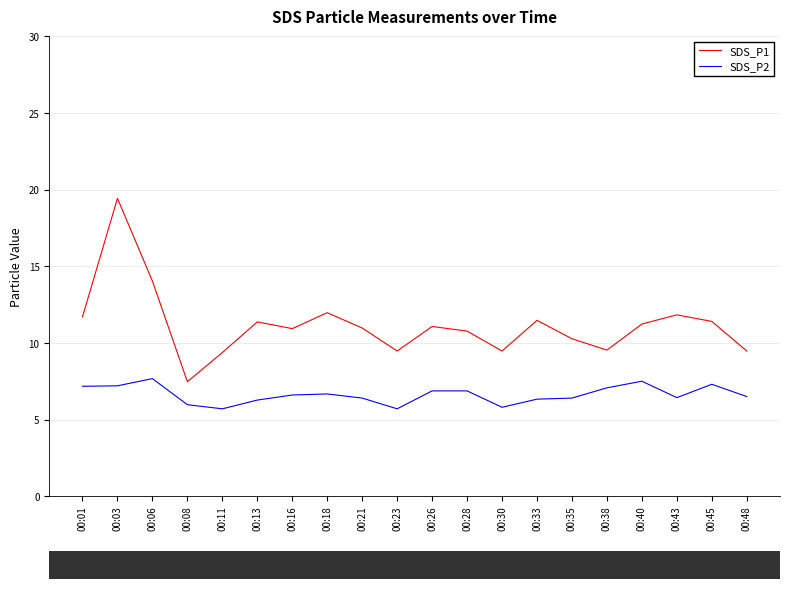

Rank the series at 00:16 from highest to lowest value.

SDS_P1, SDS_P2